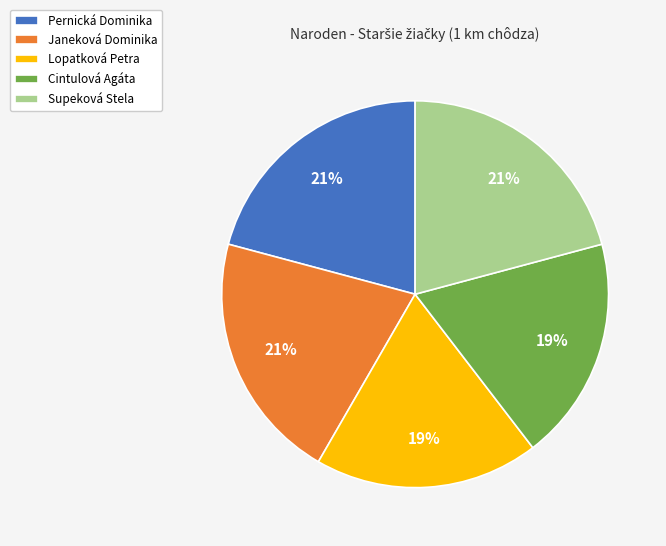

To the nearest percent, what is the difference between the largest and smallest slice percentages?

2%